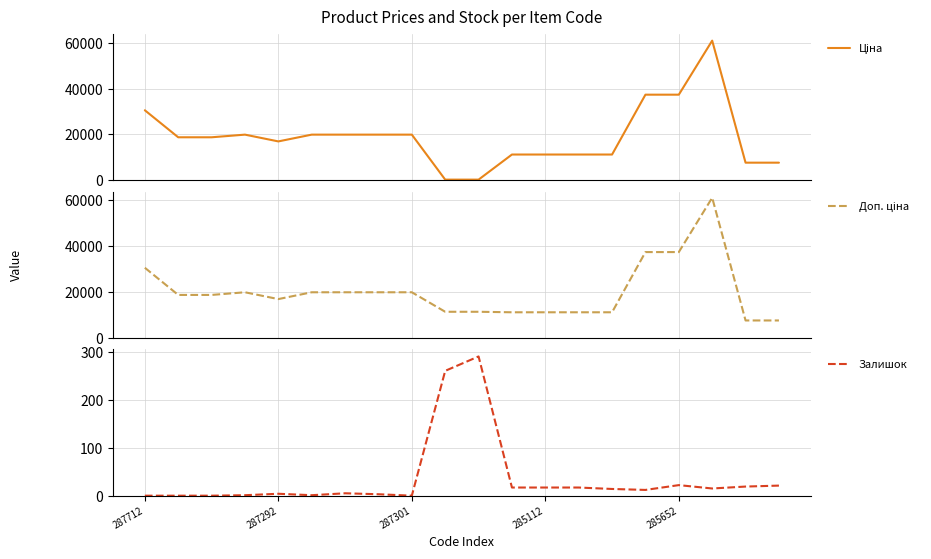

What is the highest value of the Залишок series?

290